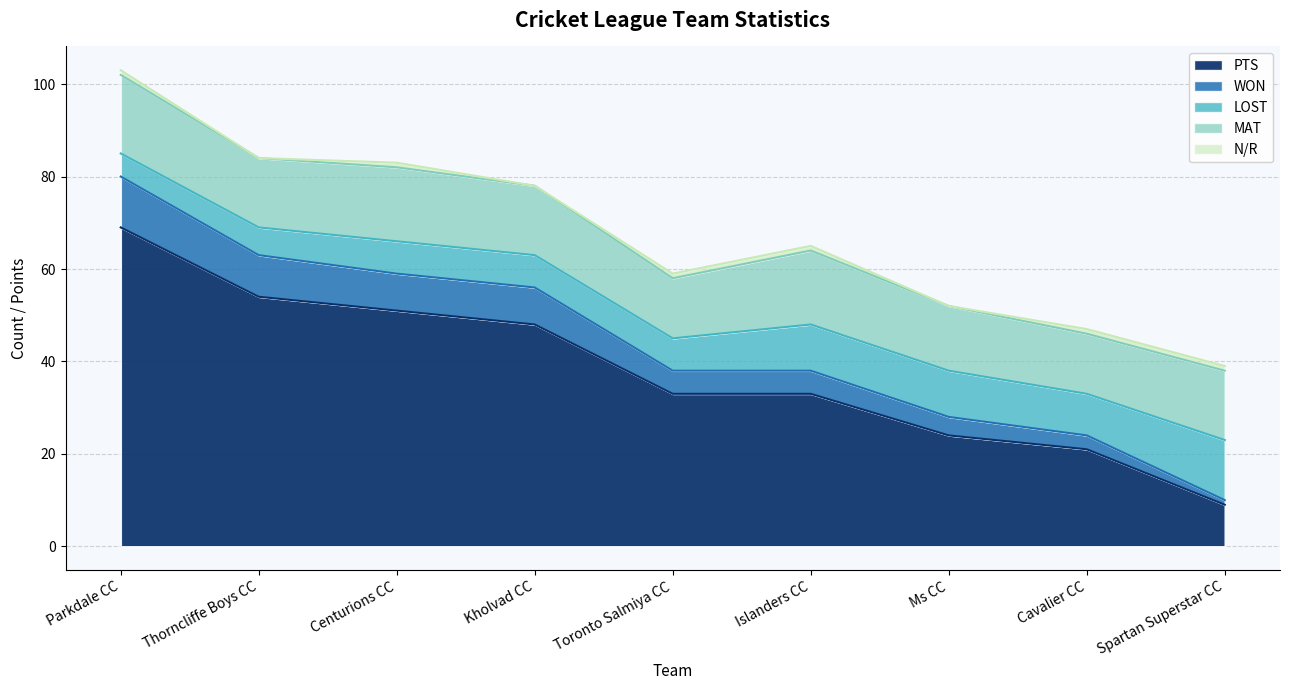

What is the label of the 8th point from the left?

Cavalier CC